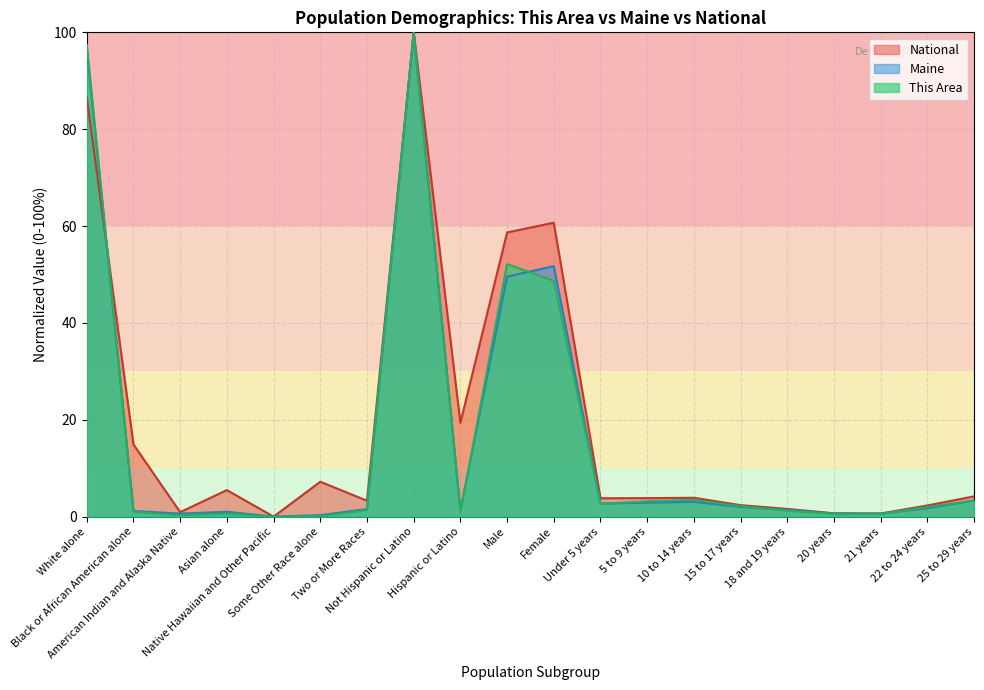

Does the chart have visible grid lines?

Yes